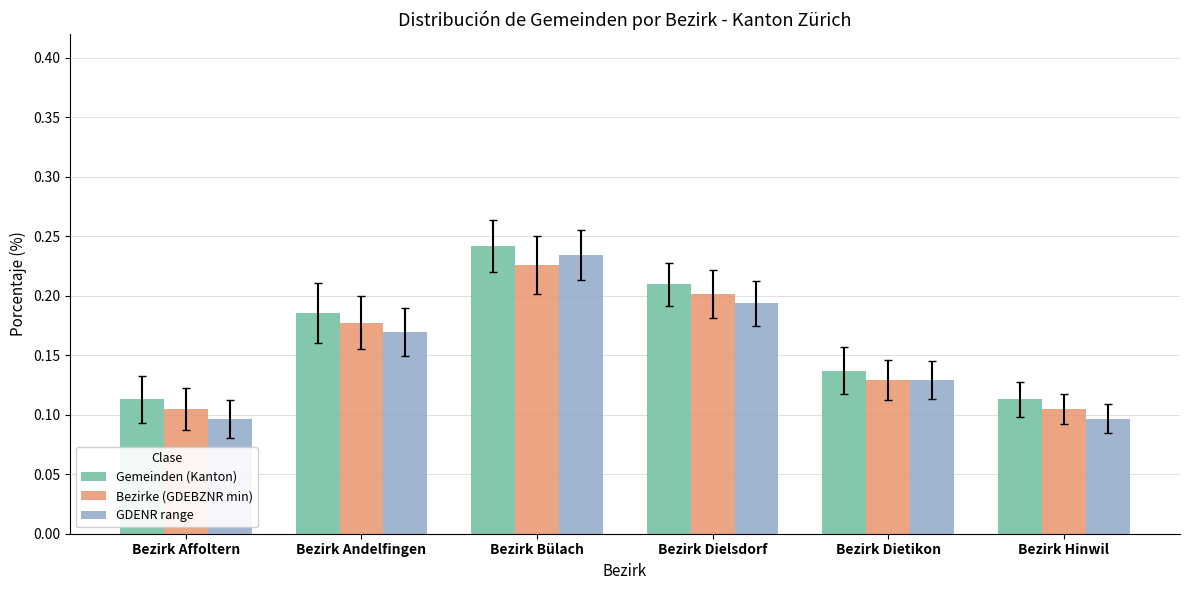

Is the value of GDENR range at Bezirk Hinwil greater than the value of Gemeinden (Kanton) at Bezirk Hinwil?

No